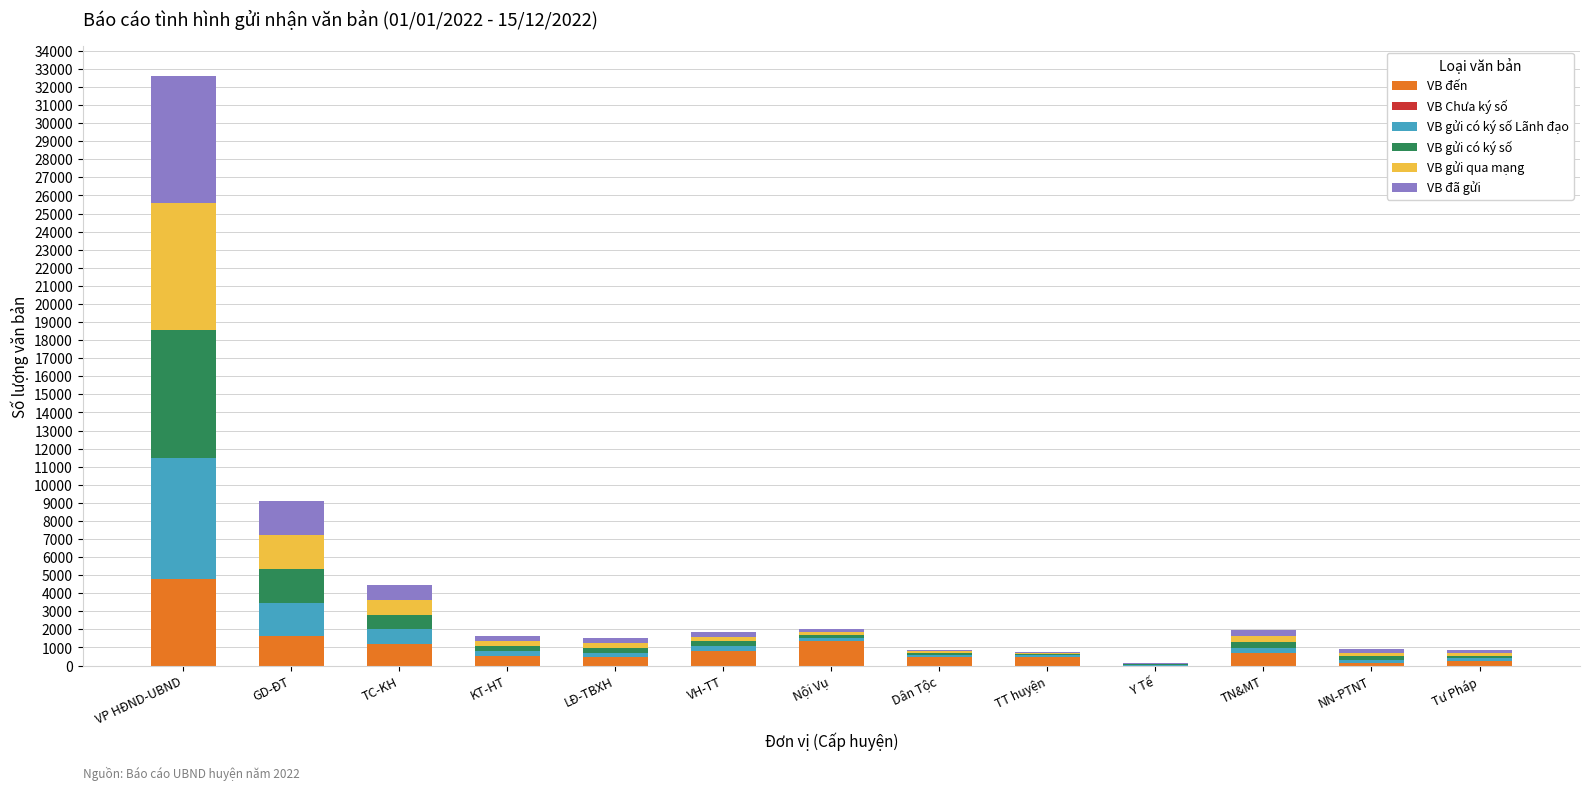

What is the sum of all VB đến values?

12803